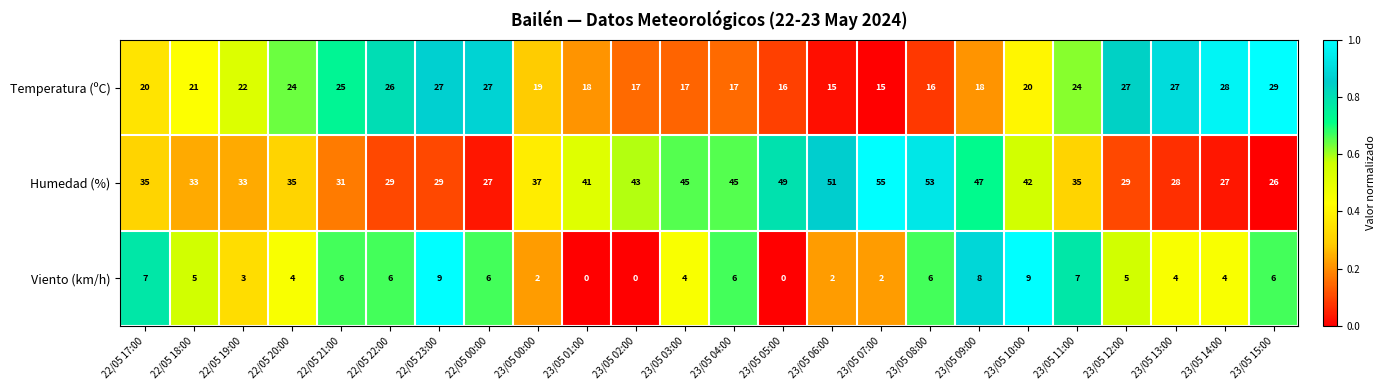

What is the spread (max minus min) of values at 23/05 04:00?

39